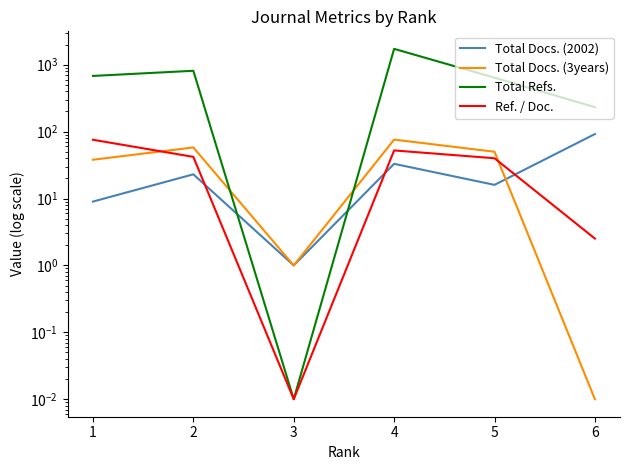

Which label corresponds to the smallest value in the chart?

6